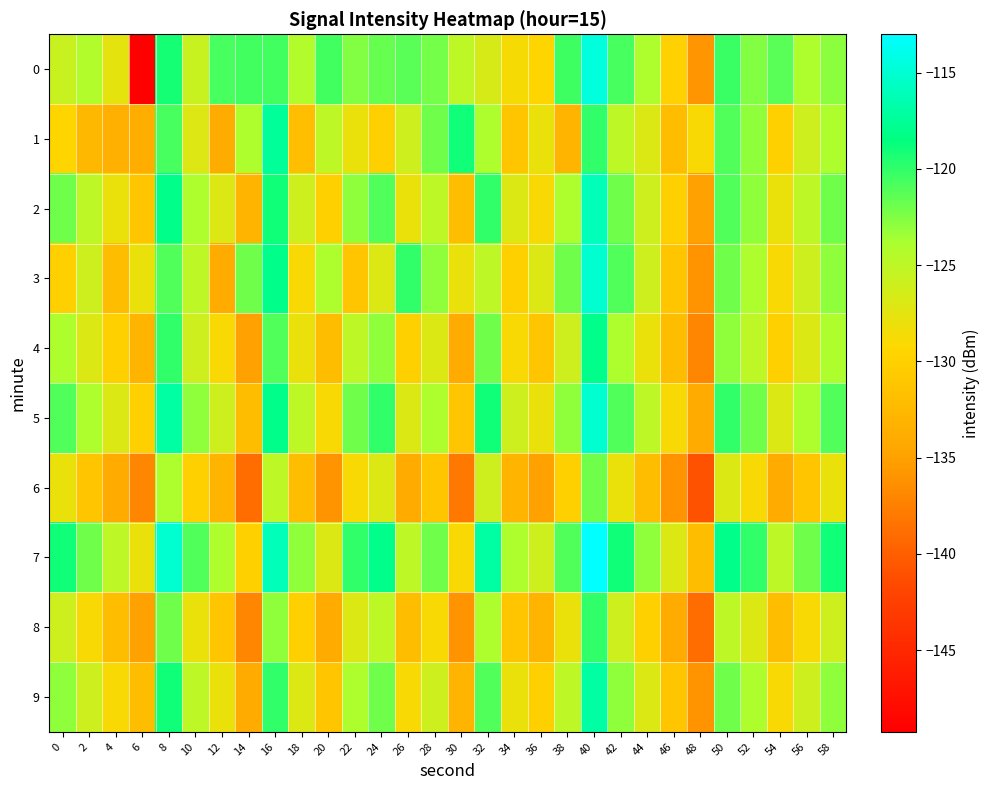

Which has a higher value, 30 or 18?

18